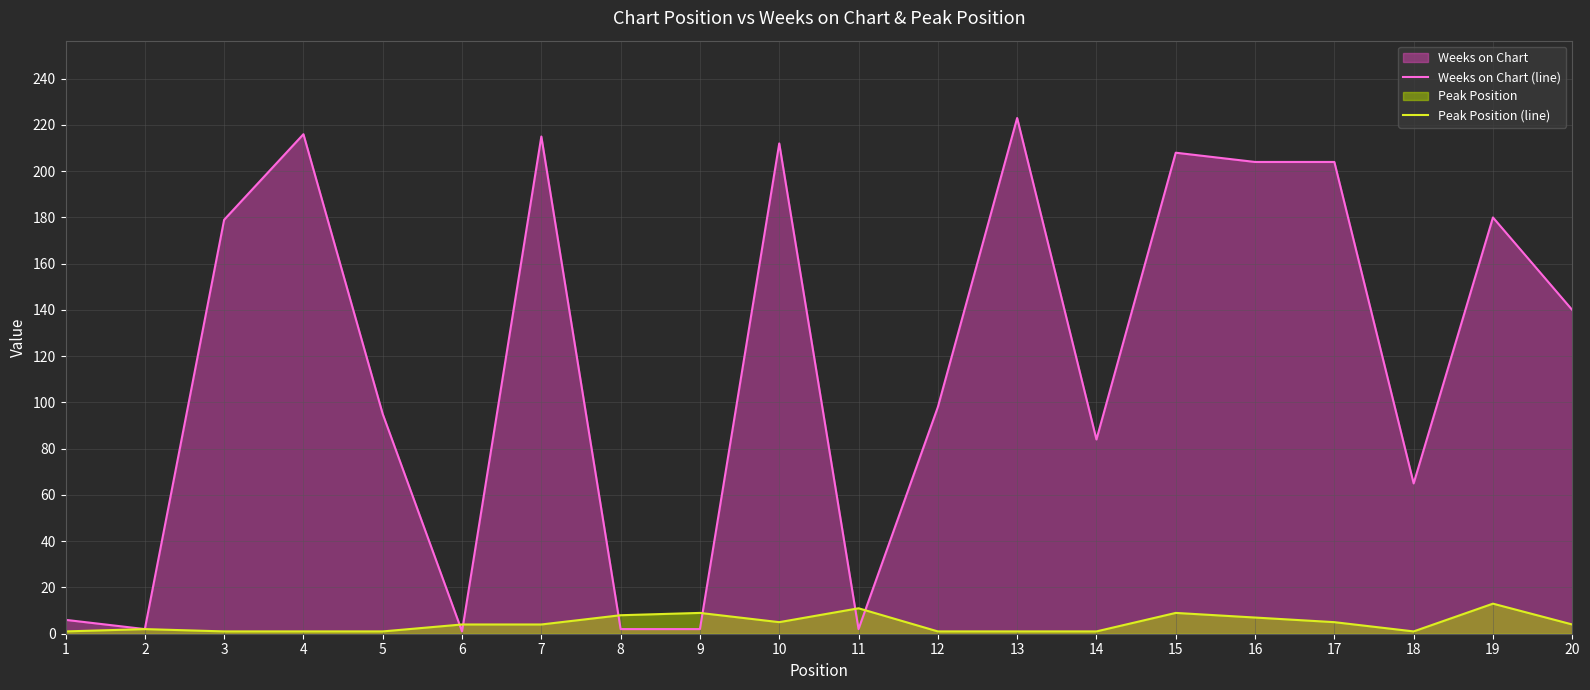

What is the spread (max minus min) of values at 16?

197